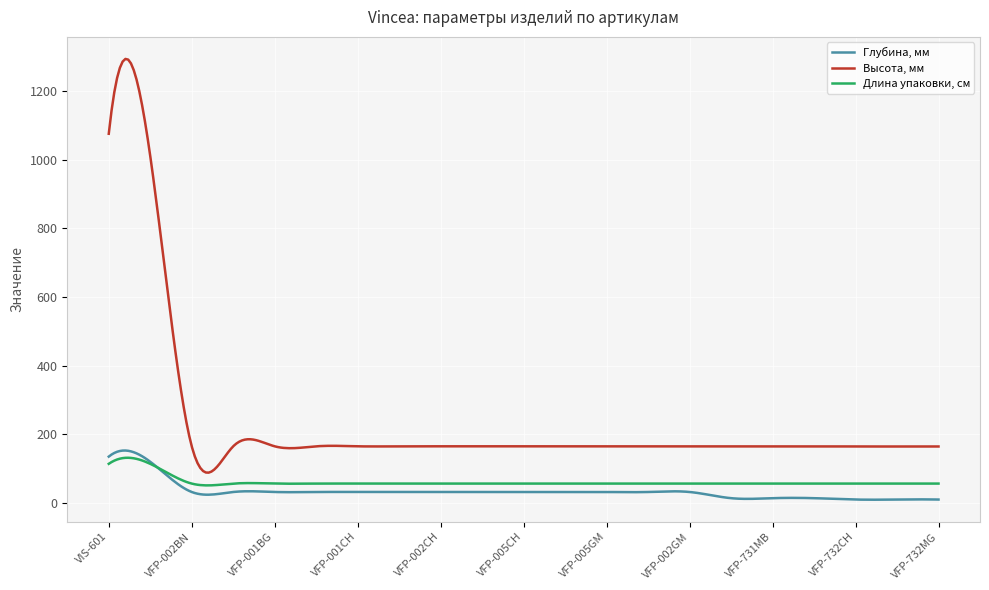

Which series has the widest spread of values?

Высота, мм